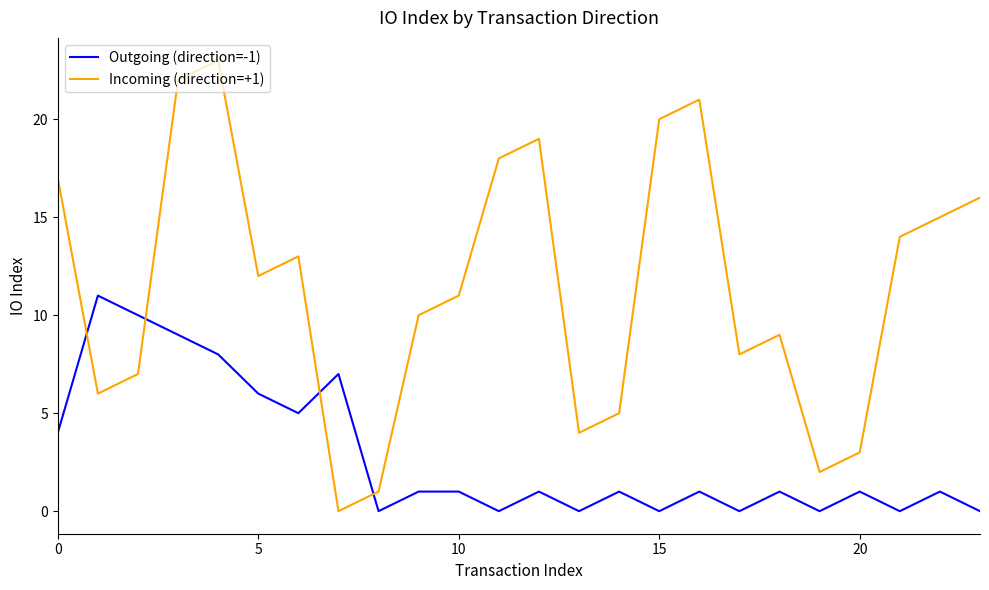

Rank the series by their maximum value, from lowest to highest.

Outgoing (direction=-1), Incoming (direction=+1)